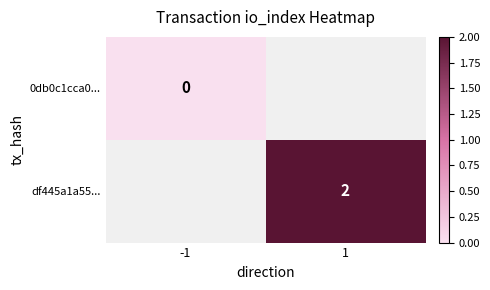

True or false: df445a1a55... has a value of 3 at 1.

False